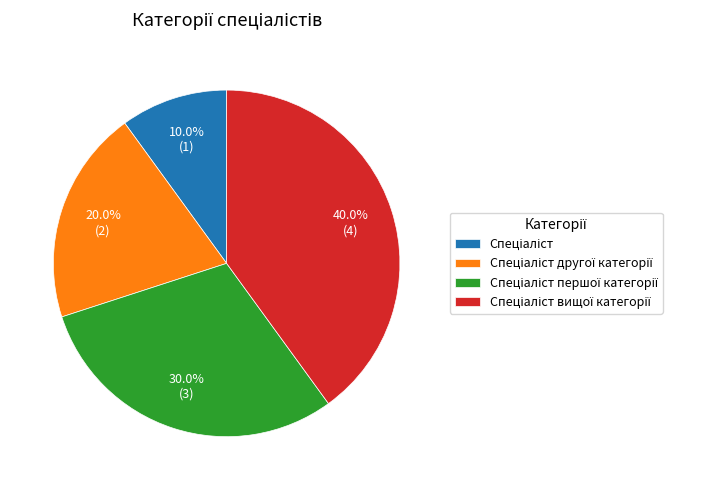

Is there a majority slice in this chart?

No